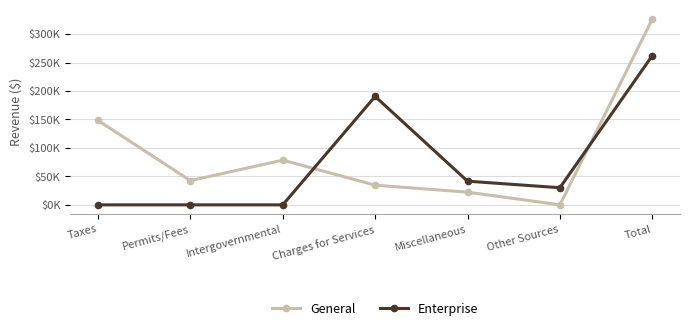

Is it true that General equals 22321 at Miscellaneous?

True